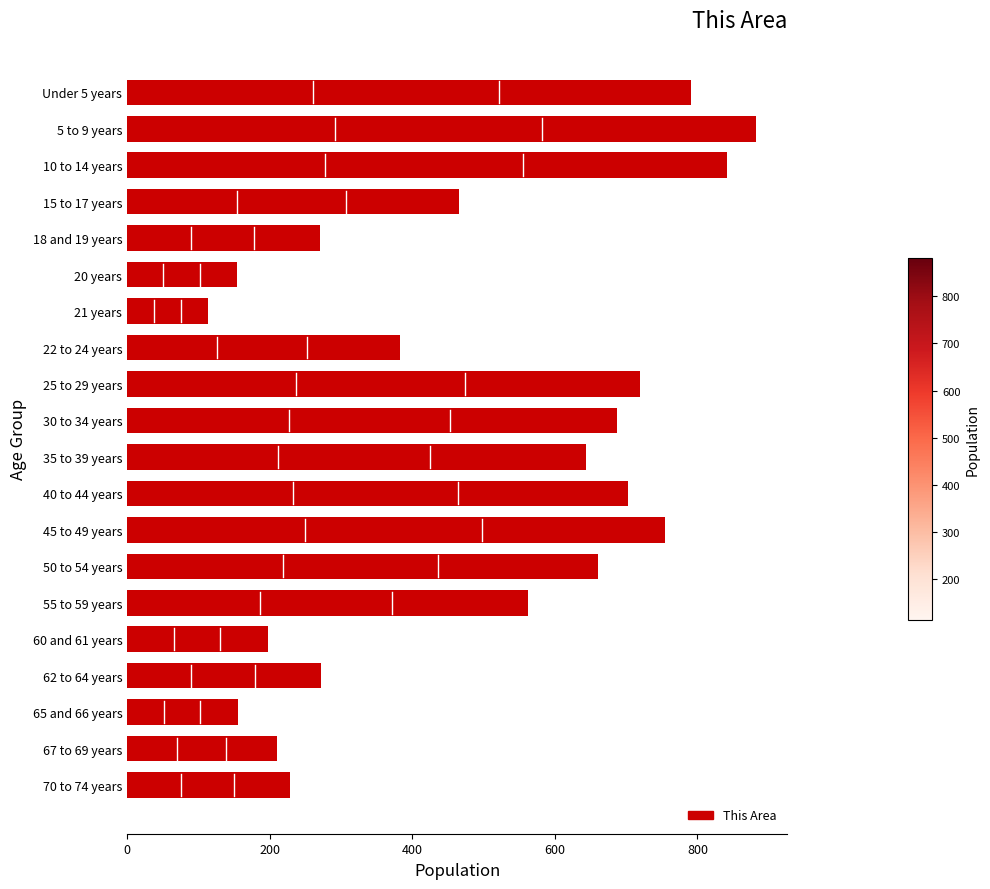

What is the difference between the maximum and minimum values?

768